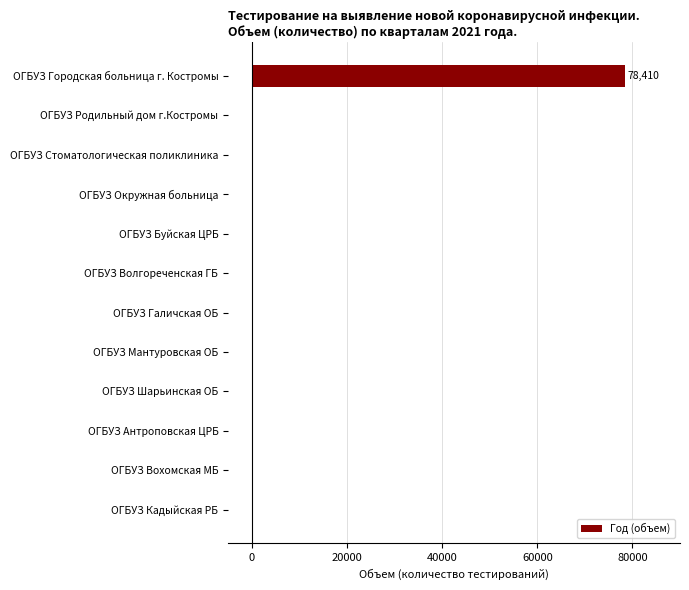

The chart shows a value of -39151 at ОГБУЗ Вохомская МБ. True or false?

False